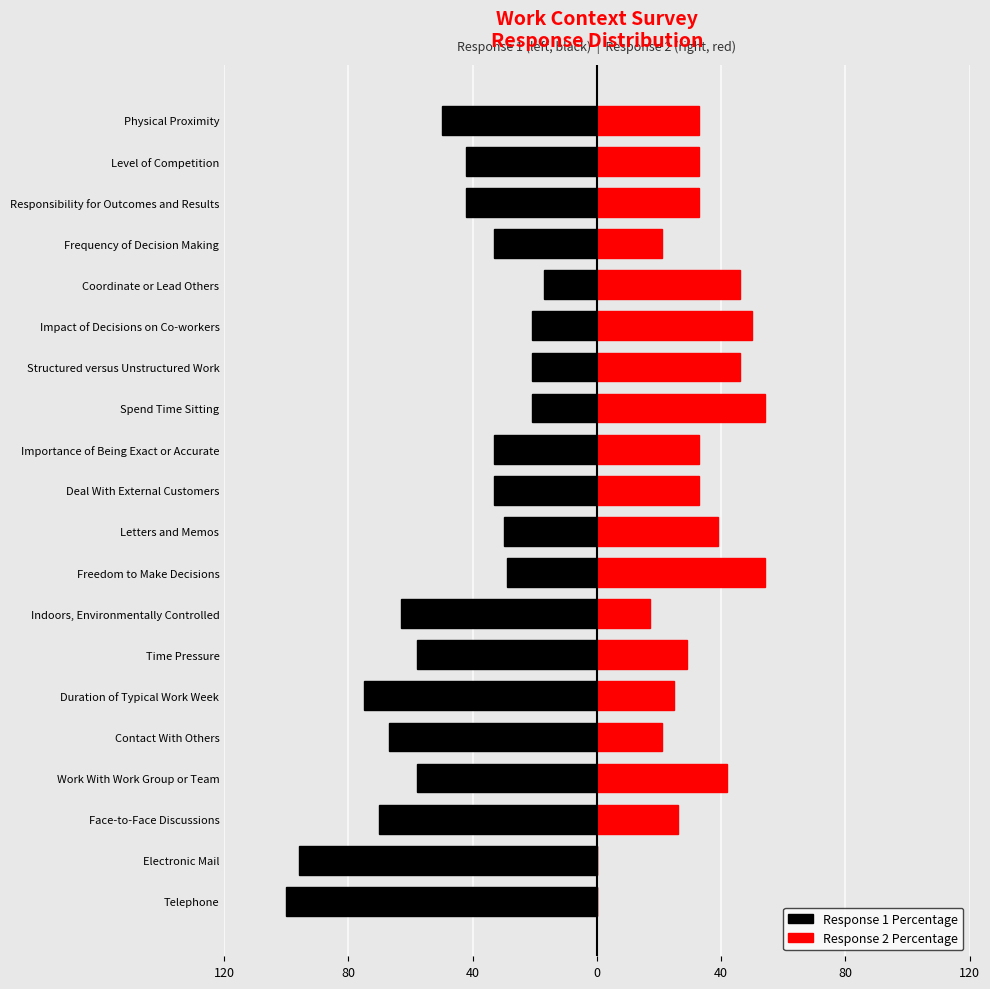

What is the sum of all Response 1 Percentage values?

-959